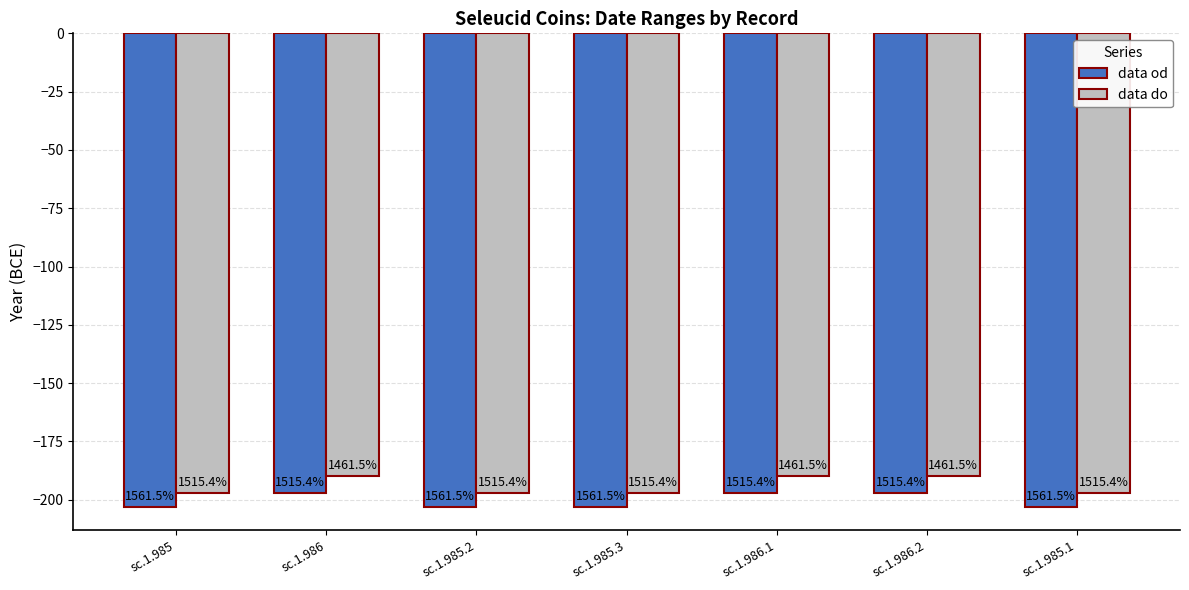

What is the difference between the data od values at sc.1.985.2 and sc.1.986.2?

6